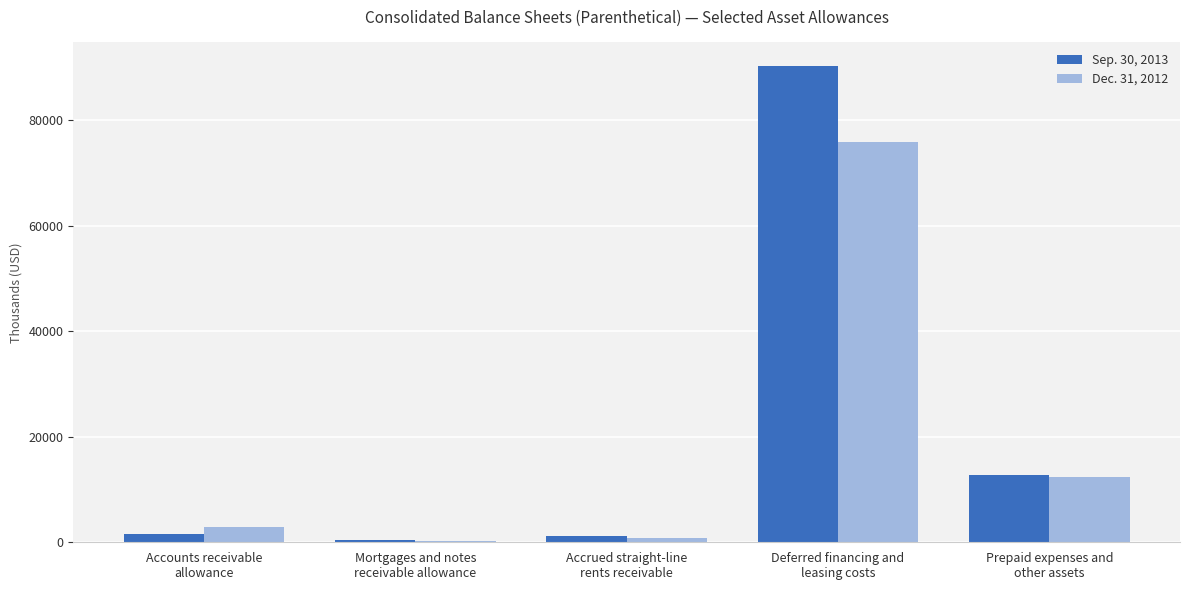

What is the maximum value shown in the chart?

90241